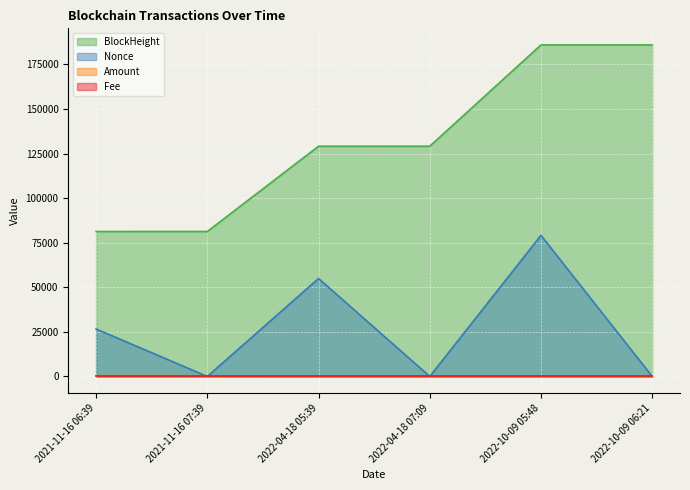

List the labels in order of Fee value, largest first.

2022-04-18 05:39, 2021-11-16 06:39, 2021-11-16 07:39, 2022-04-18 07:09, 2022-10-09 05:48, 2022-10-09 06:21